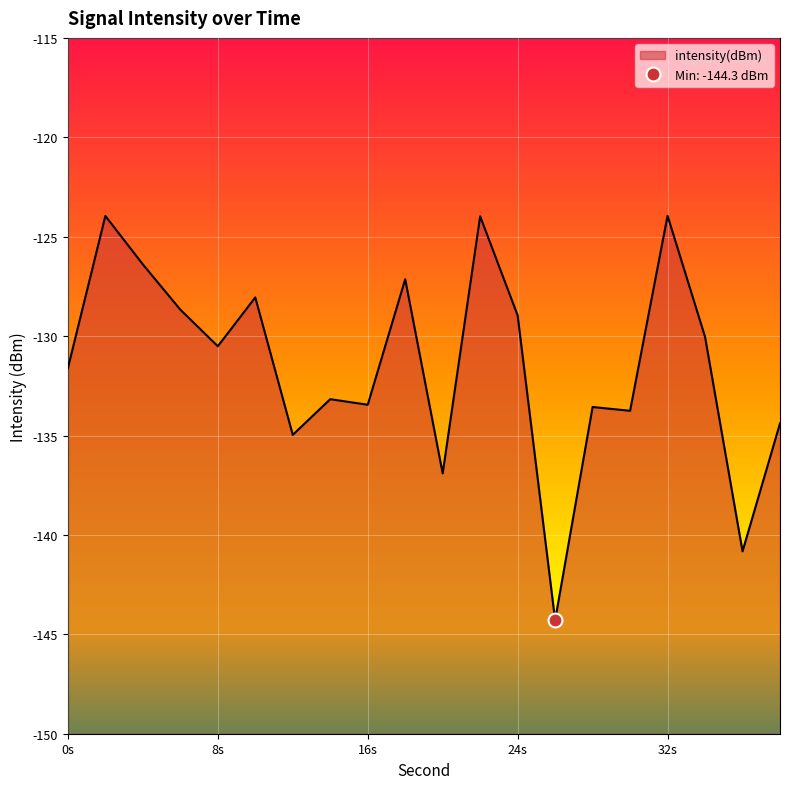

Where is the data nearest to the value -134?

30